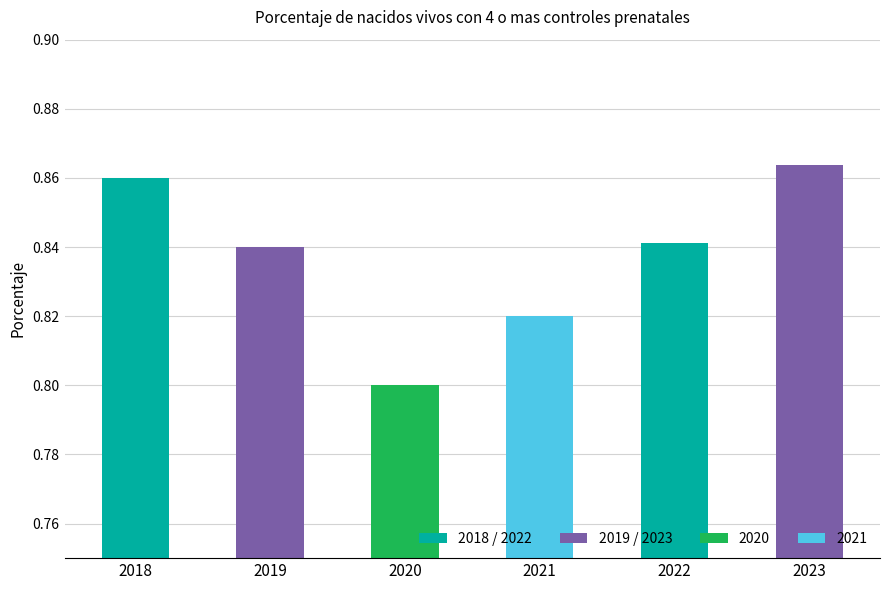

The chart shows a value of 0.8 at 2019. True or false?

True